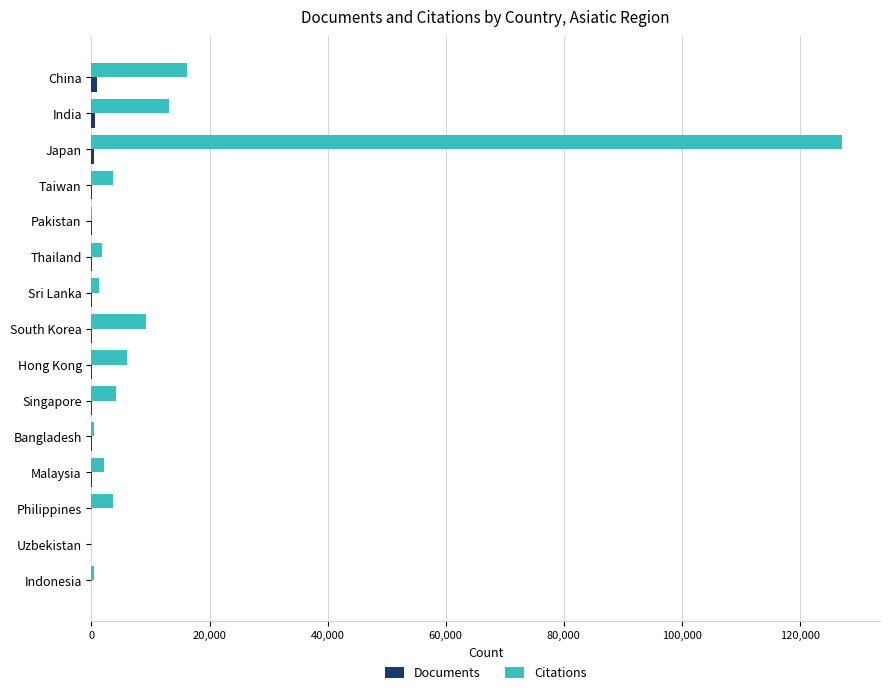

Which label corresponds to the largest value in the chart?

Japan